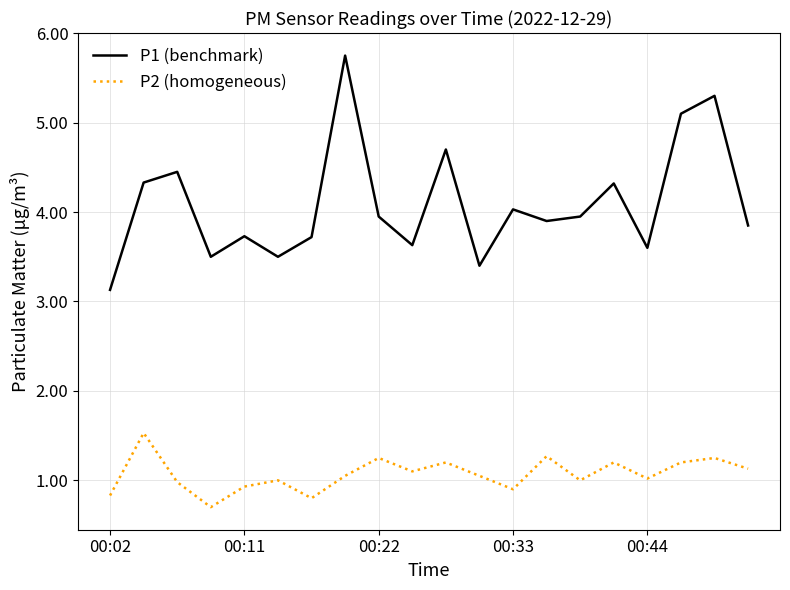

Which series has the largest range (max minus min)?

P1 (benchmark)